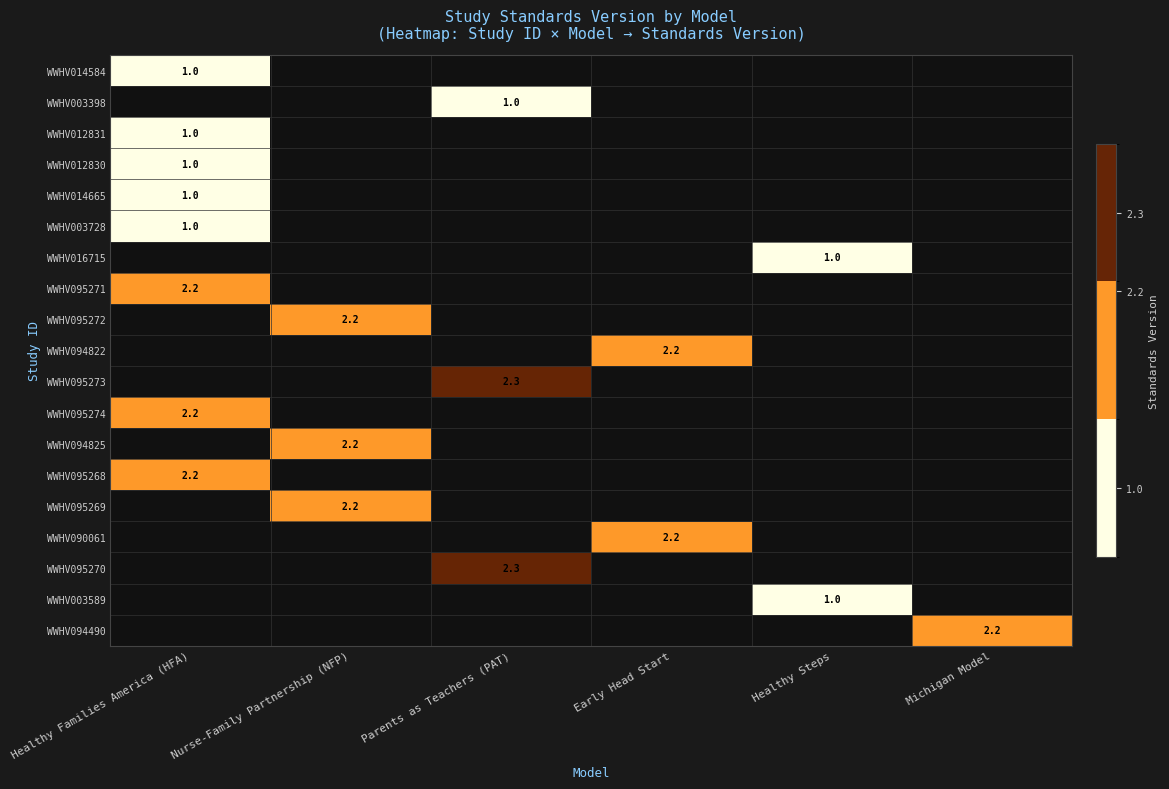

At which label does WWHV012830 reach its minimum?

Healthy Families America (HFA)